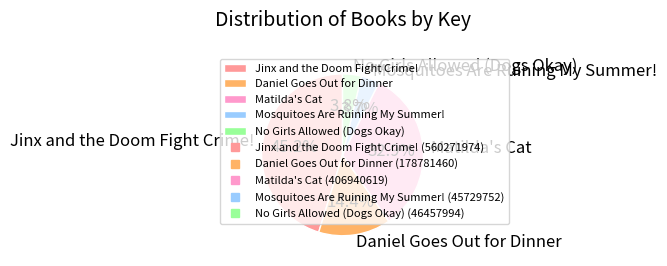

To the nearest percent, what is the combined percentage of Daniel Goes Out for Dinner and Jinx and the Doom Fight Crime!?

60%